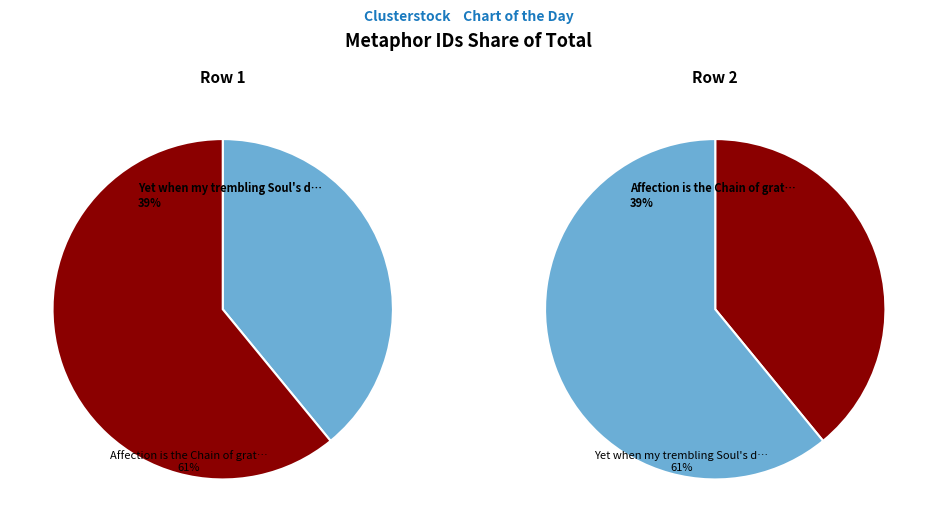

Which category has the smallest portion of the pie?

Yet when my trembling Soul's dislodg'd